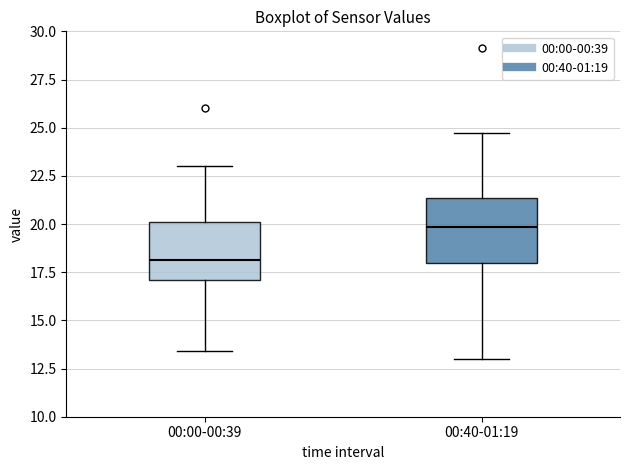

Reading left to right, read every box against the y-axis: the position of its median line, the range the box covers, and the ends of its whiskers. The values are not printed on the chart, so give them approximately, as read against the axis.

00:00-00:39: median 18.0, box 17.0 to 20.0, whiskers 13.5 to 23.0
00:40-01:19: median 20.0, box 18.0 to 21.5, whiskers 13.0 to 24.5